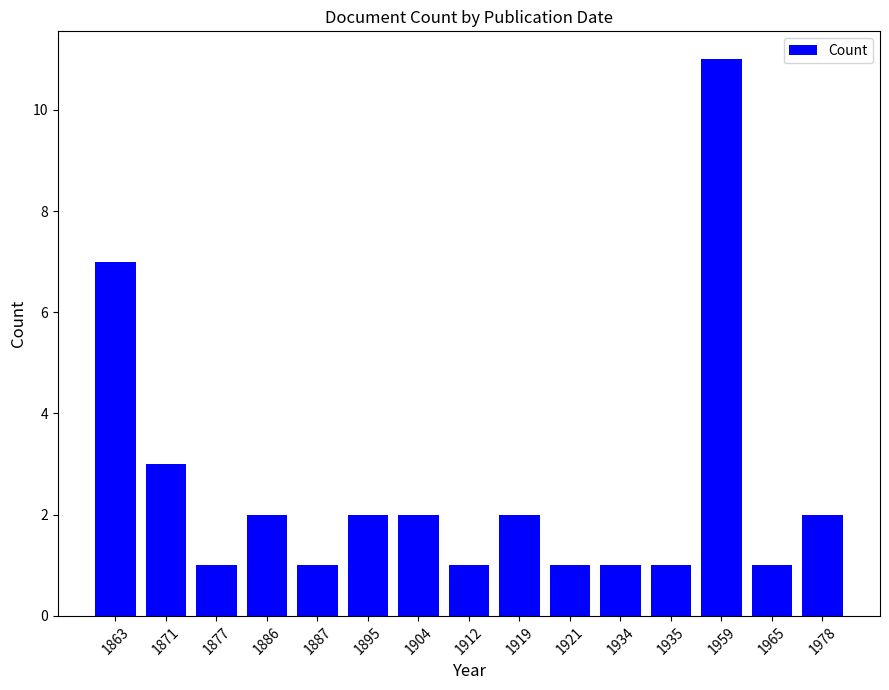

Reading left to right, extract all data points from this chart.

7	3	1	2	1	2	2	1	2	1	1	1	11	1	2